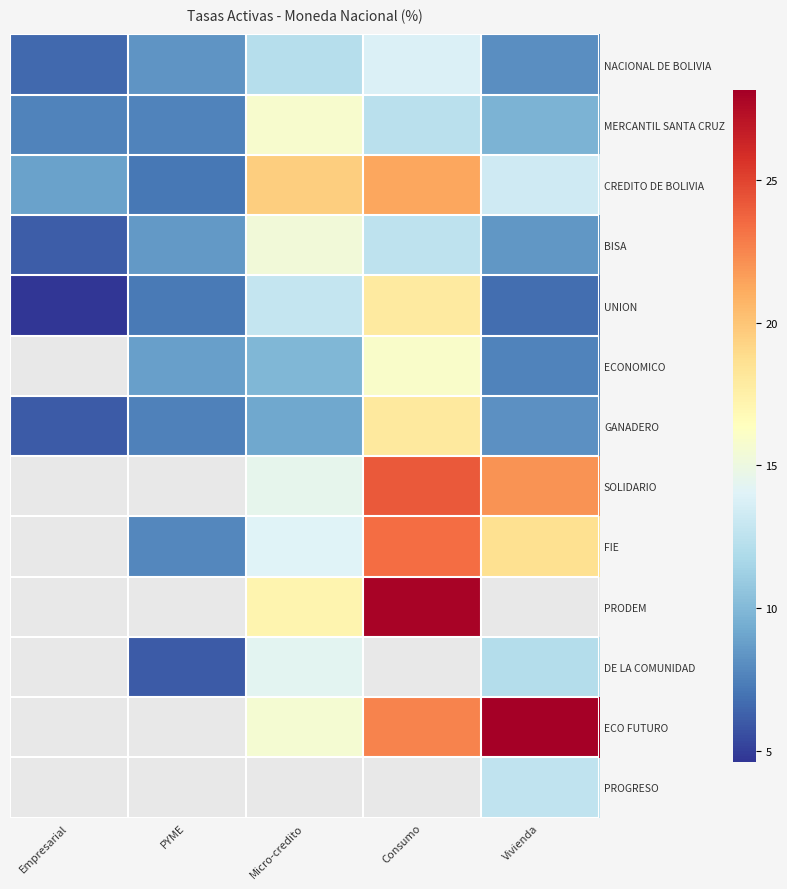

Which series has the largest range (max minus min)?

CREDITO DE BOLIVIA